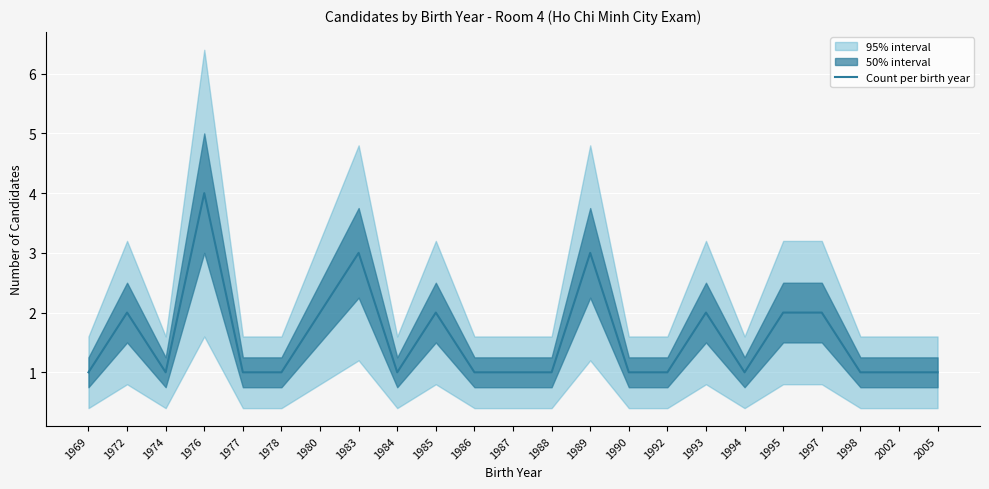

How many distinct data groups are displayed?

1